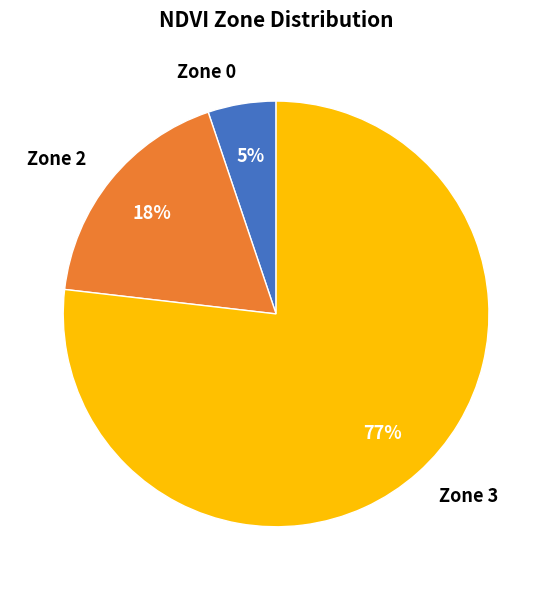

To the nearest percent, what percentage of the pie is Zone 2?

18%